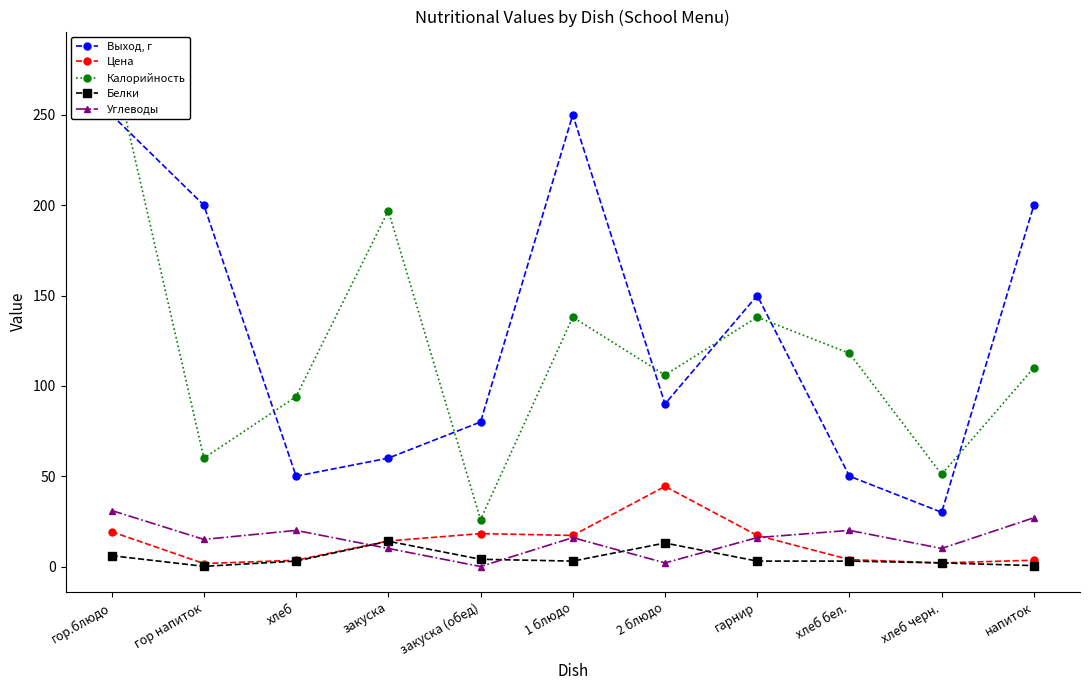

At which category is the sum across all series the highest?

гор.блюдо